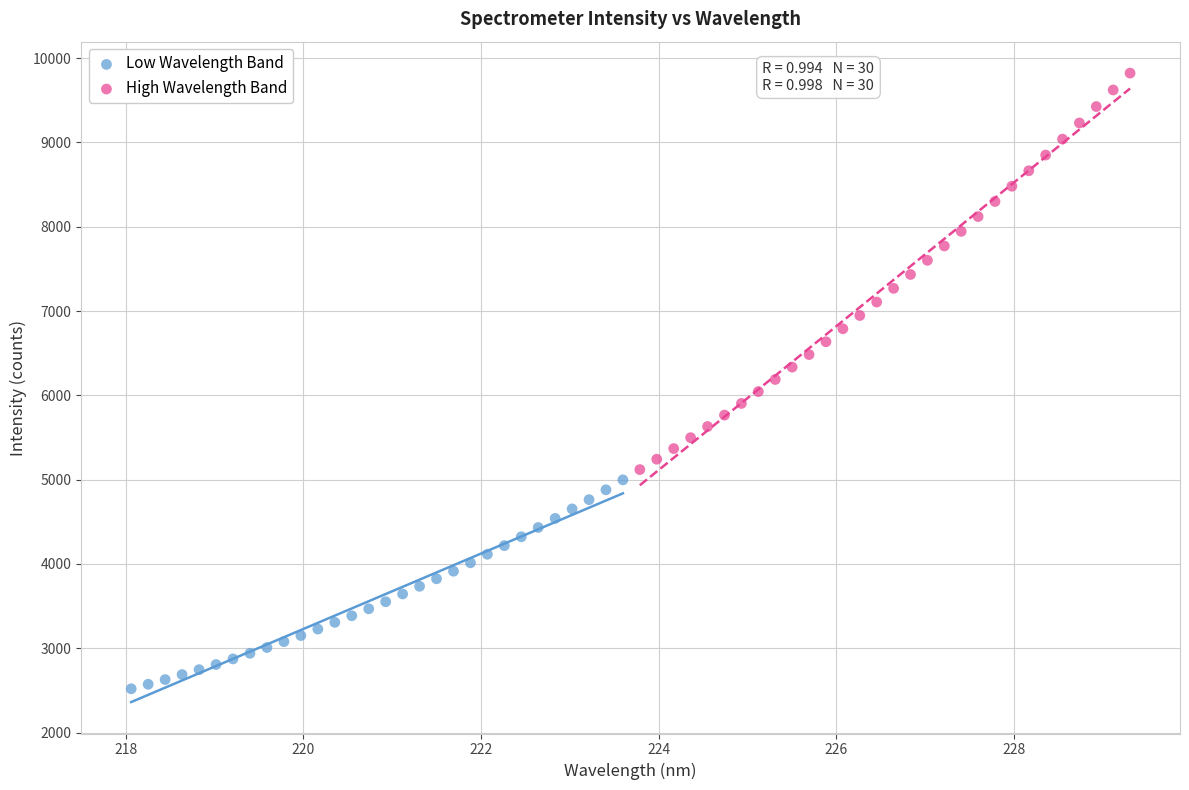

Which series contains the lowest Y value?

Low Wavelength Band